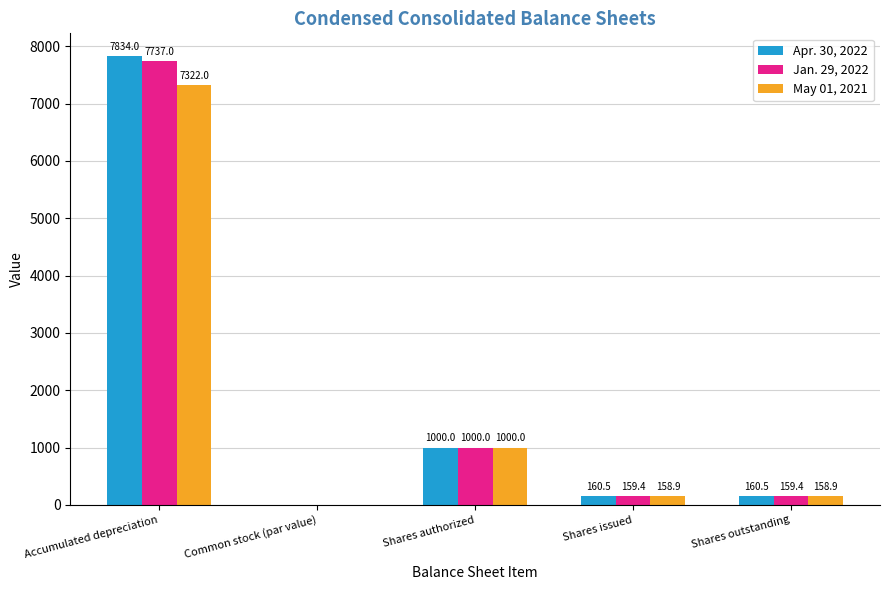

Are the bars grouped side by side (vs. stacked)?

Yes